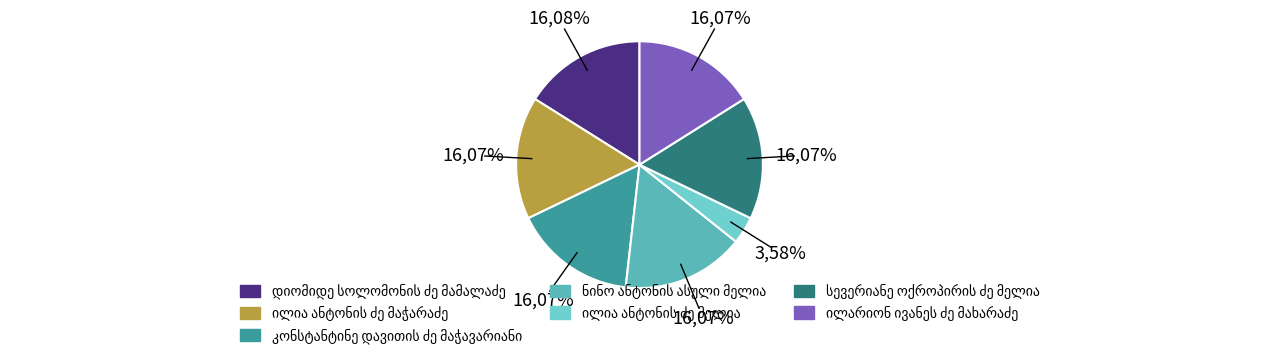

Which category has the biggest portion of the pie?

დიომიდე სოლომონის ძე მამალაძე